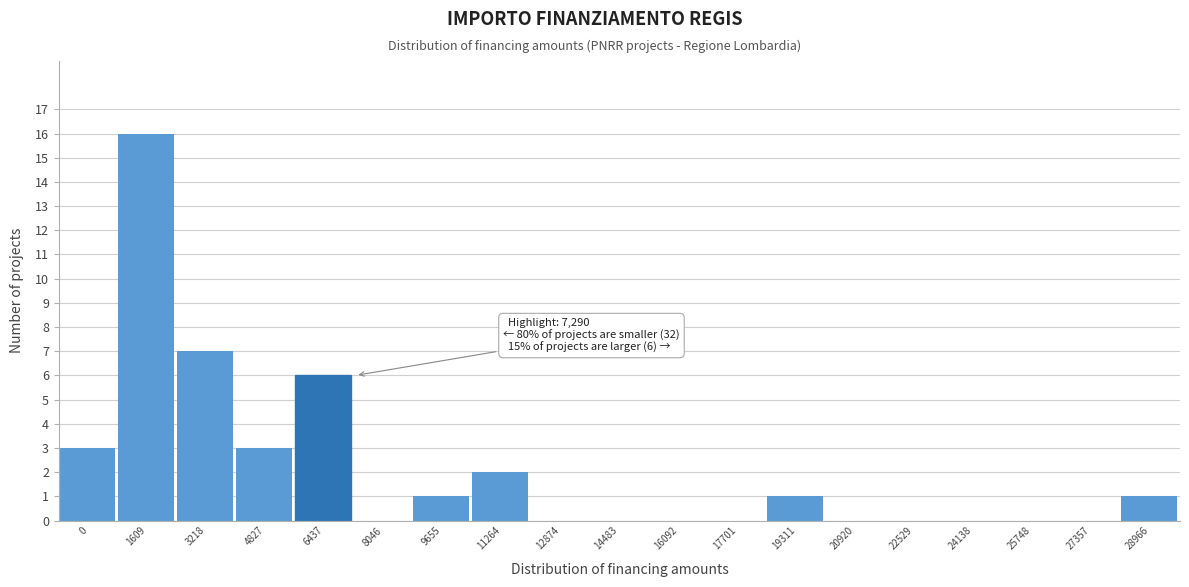

Reading right to left, list all the values displayed in this chart.

28966=1	27357=0	25748=0	24138=0	22529=0	20920=0	19311=1	17701=0	16092=0	14483=0	12874=0	11264=2	9655=1	8046=0	6437=6	4827=3	3218=7	1609=16	0=3